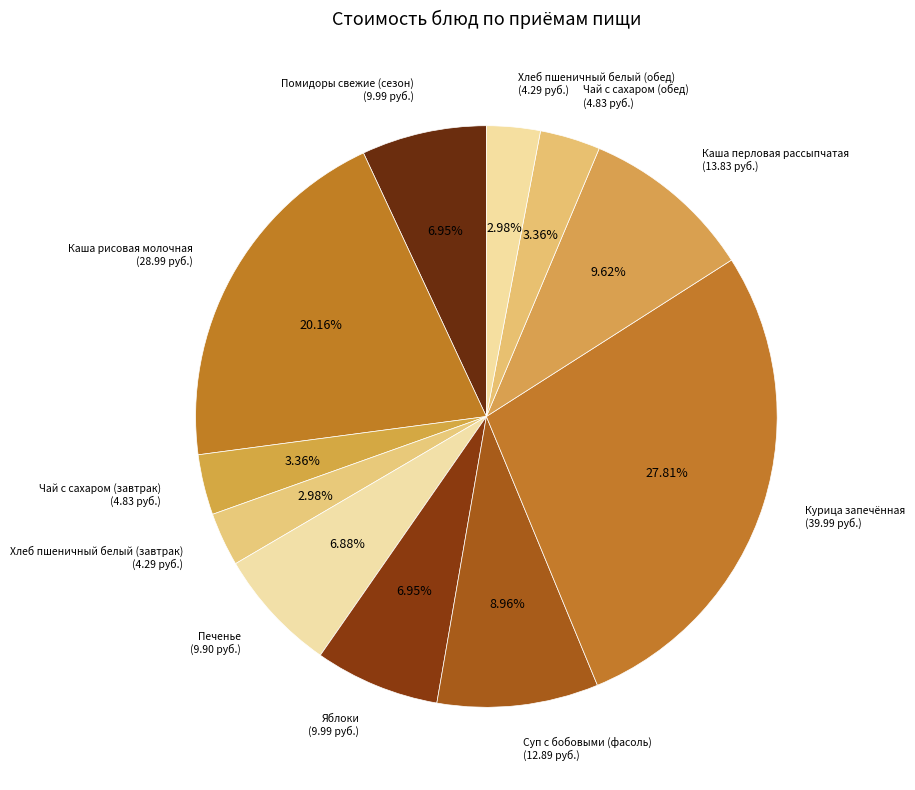

What is the ratio of the value at Чай с сахаром (завтрак) to the value at Хлеб пшеничный белый (обед)?

1.1